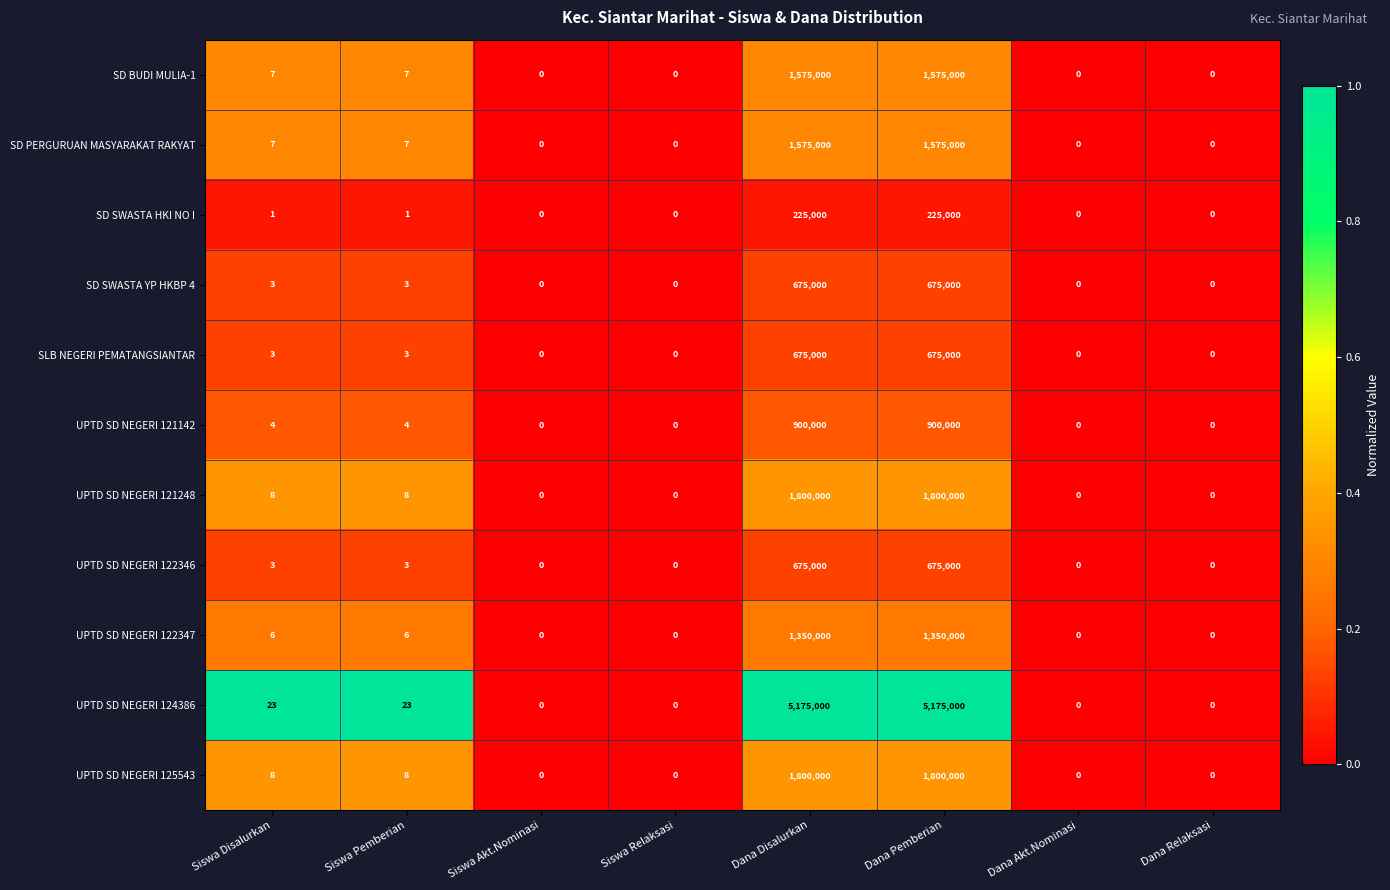

Which series has the widest spread of values?

UPTD SD NEGERI 124386